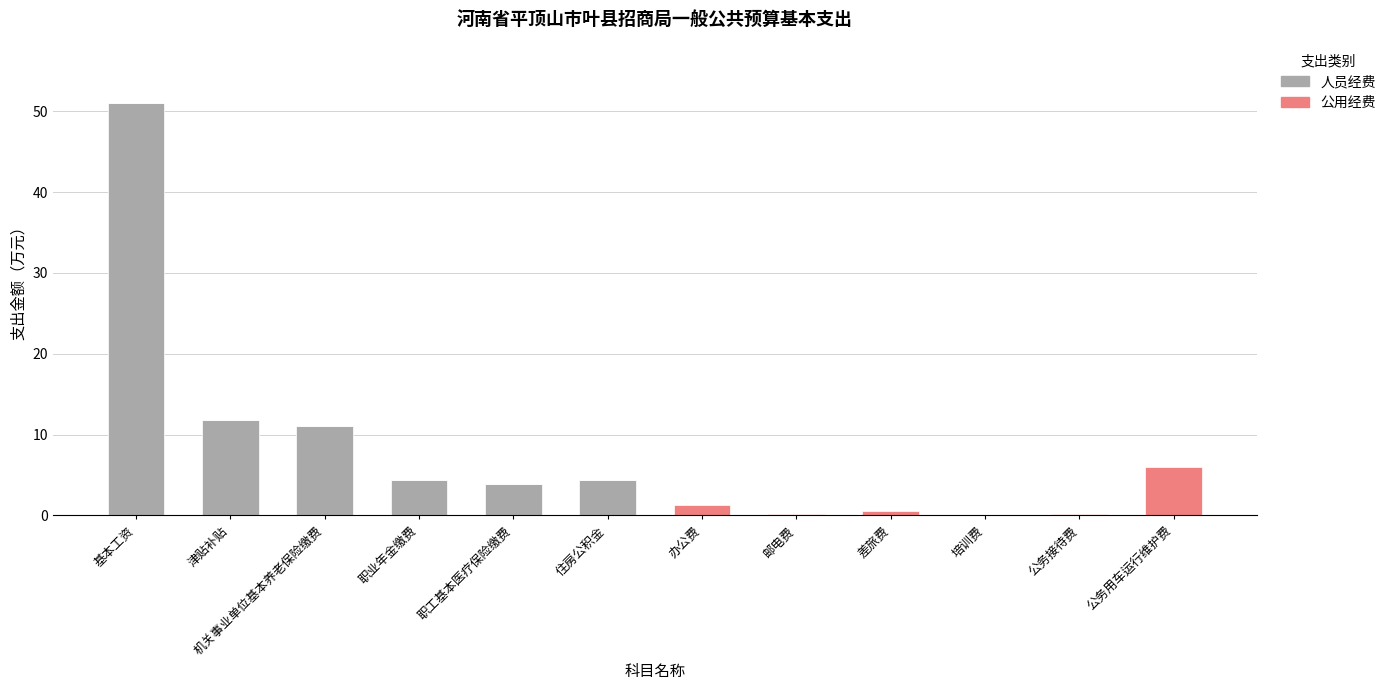

What is the sum of the 人员经费 values at 职业年金缴费 and 邮电费?

4.4